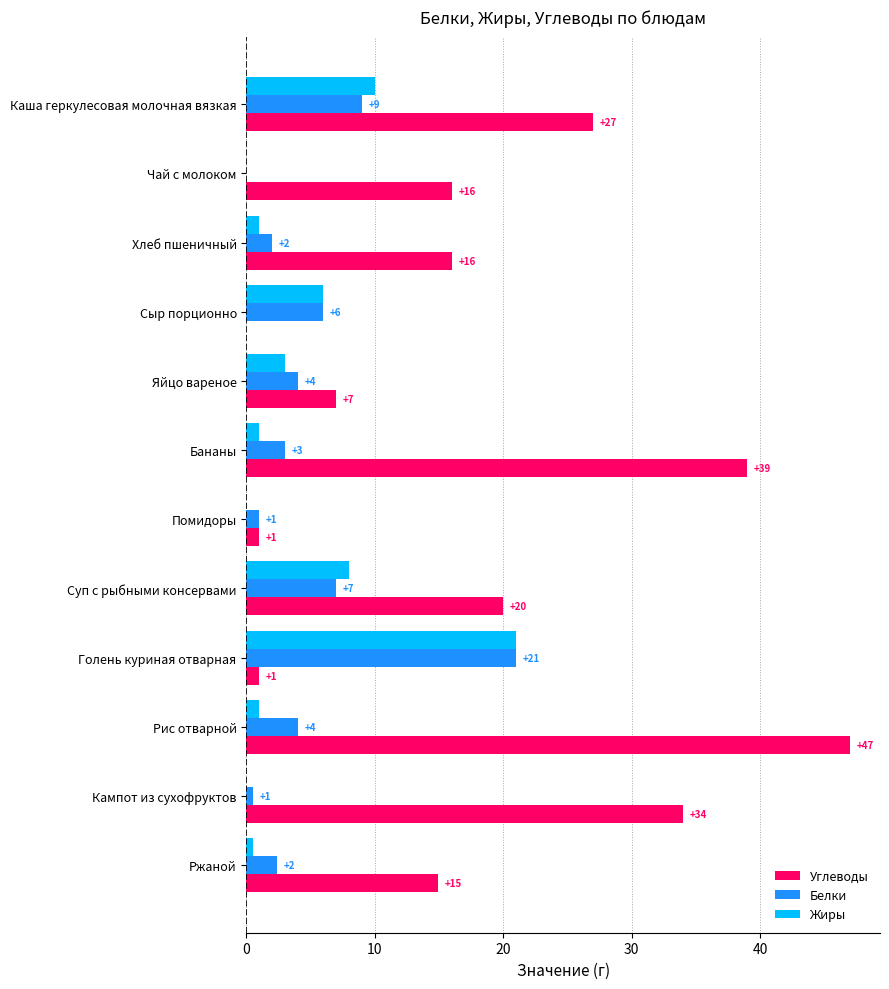

Which series changed the most between Яйцо вареное and Суп с рыбными консервами?

Углеводы